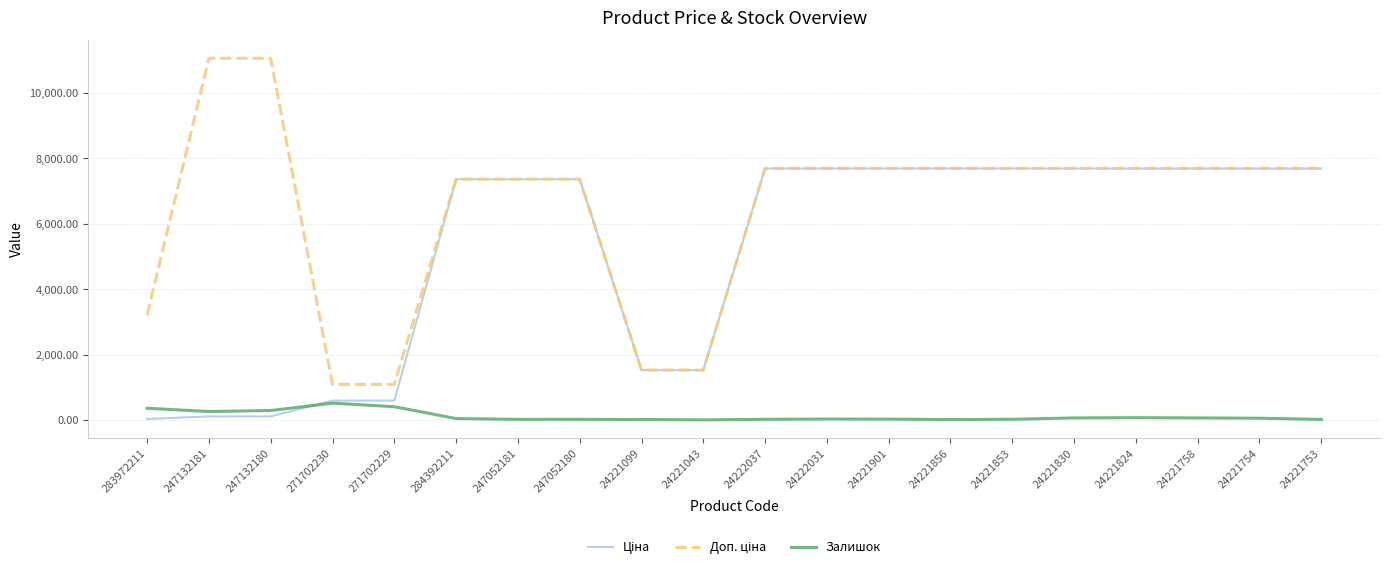

The value of Залишок at 247132180 is 290.0. True or false?

True